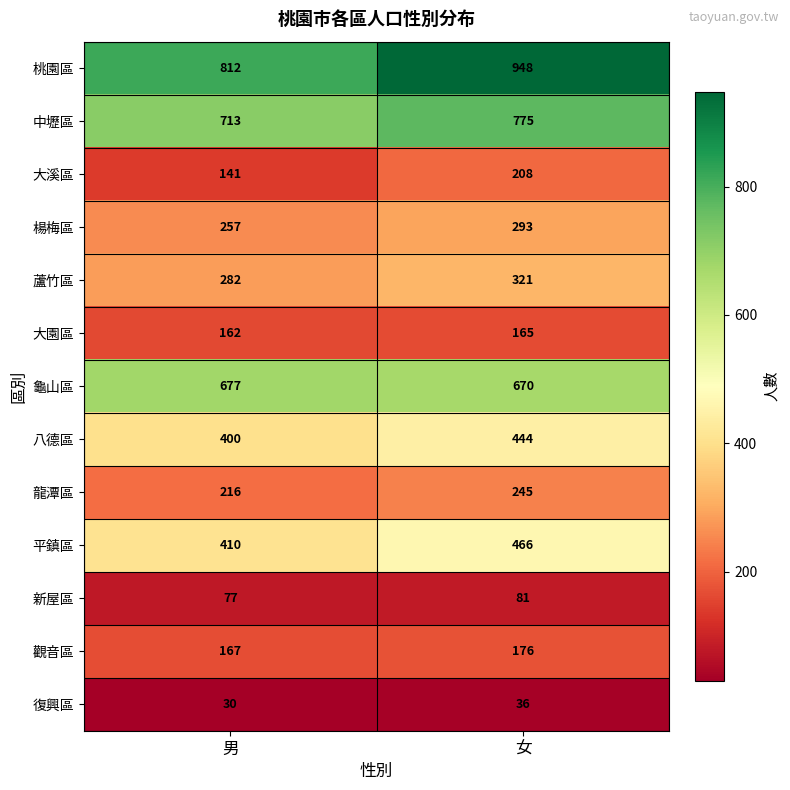

Reading right to left, extract all data points from this chart.

桃園區: 948	812
中壢區: 775	713
大溪區: 208	141
楊梅區: 293	257
蘆竹區: 321	282
大園區: 165	162
龜山區: 670	677
八德區: 444	400
龍潭區: 245	216
平鎮區: 466	410
新屋區: 81	77
觀音區: 176	167
復興區: 36	30